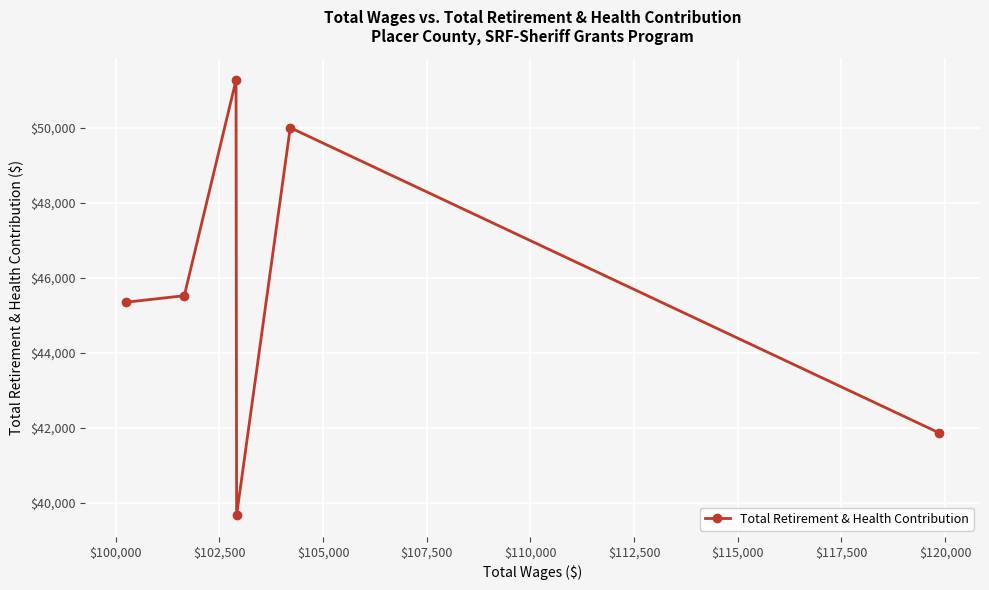

What is the value of the 6th point from the left?

41862